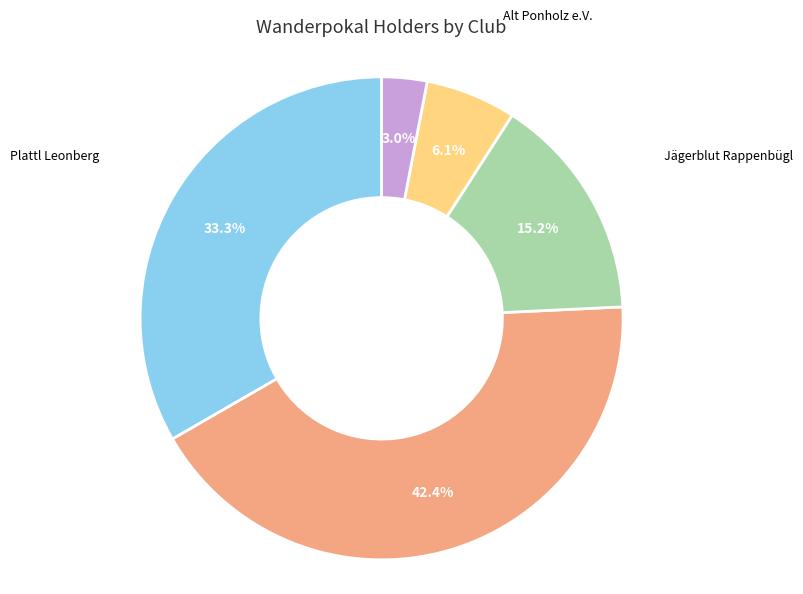

Which has a higher value, Plattl Leonberg or Eichenlaub Saltendorf?

Eichenlaub Saltendorf